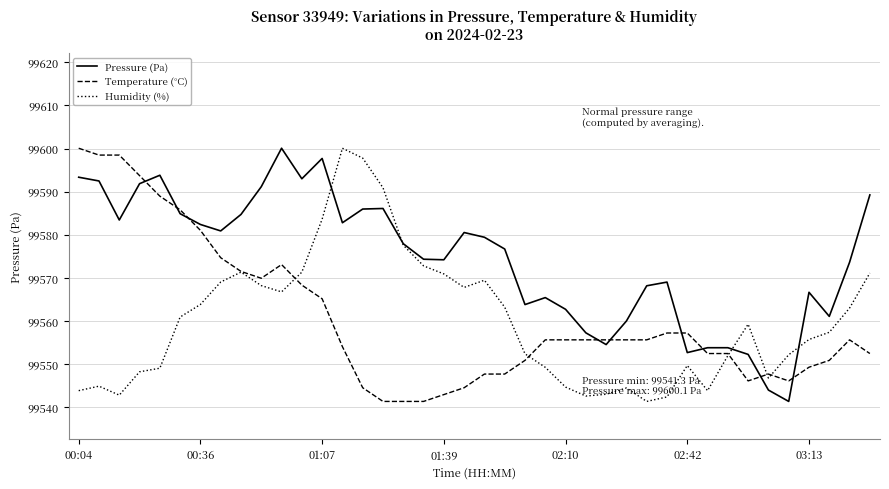

True or false: Humidity (%) has more than 2 interior local peaks.

True